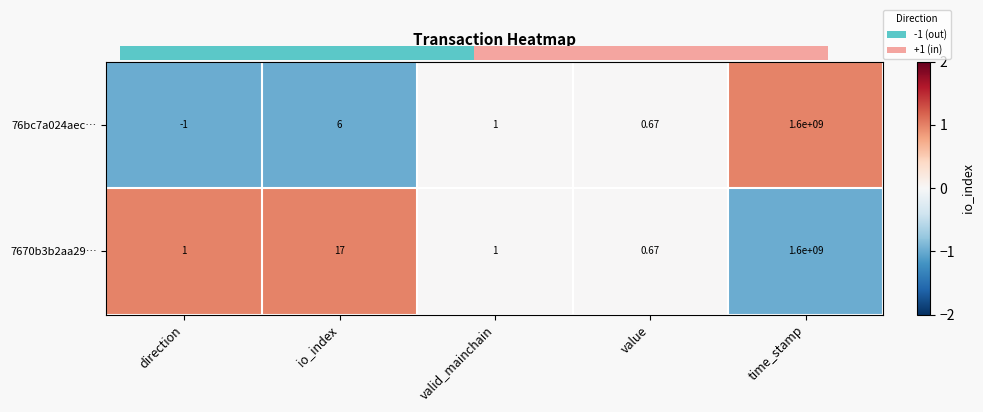

Between value and time_stamp, which series saw the biggest shift?

76bc7a024aec…